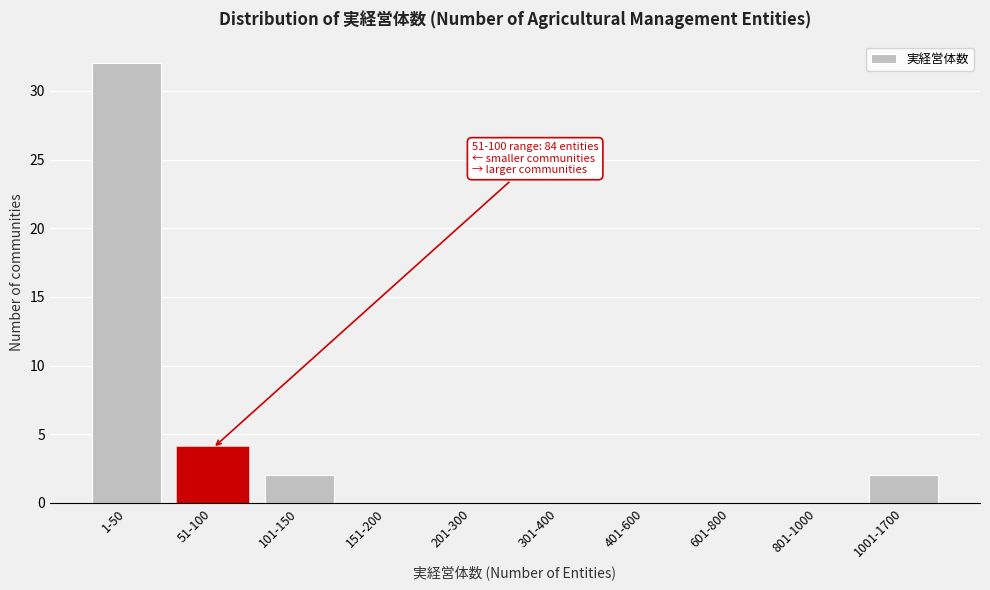

Reading left to right, what are all the values shown in this chart?

1-50=32	51-100=4	101-150=2	151-200=0	201-300=0	301-400=0	401-600=0	601-800=0	801-1000=0	1001-1700=2